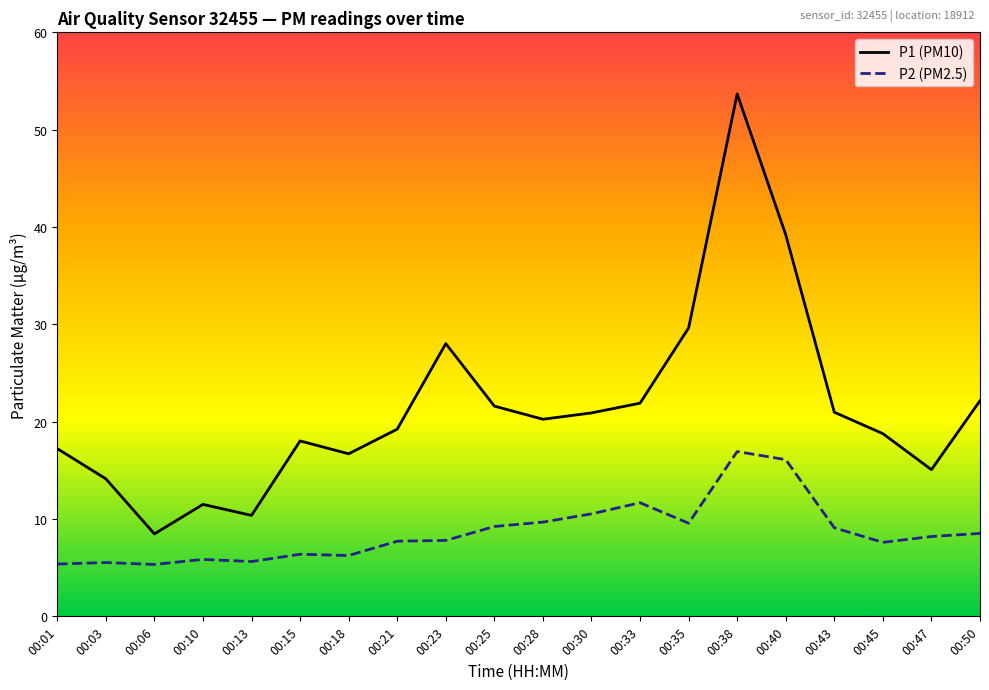

List the series in order of their peak value, lowest first.

P2 (PM2.5), P1 (PM10)